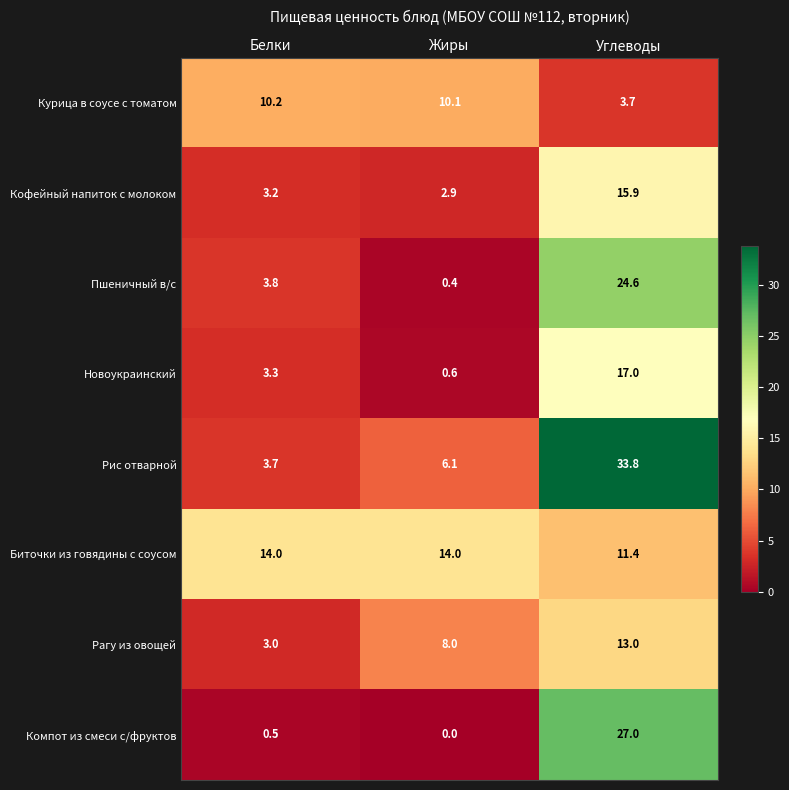

At which label does Кофейный напиток с молоком first exceed 3?

Белки